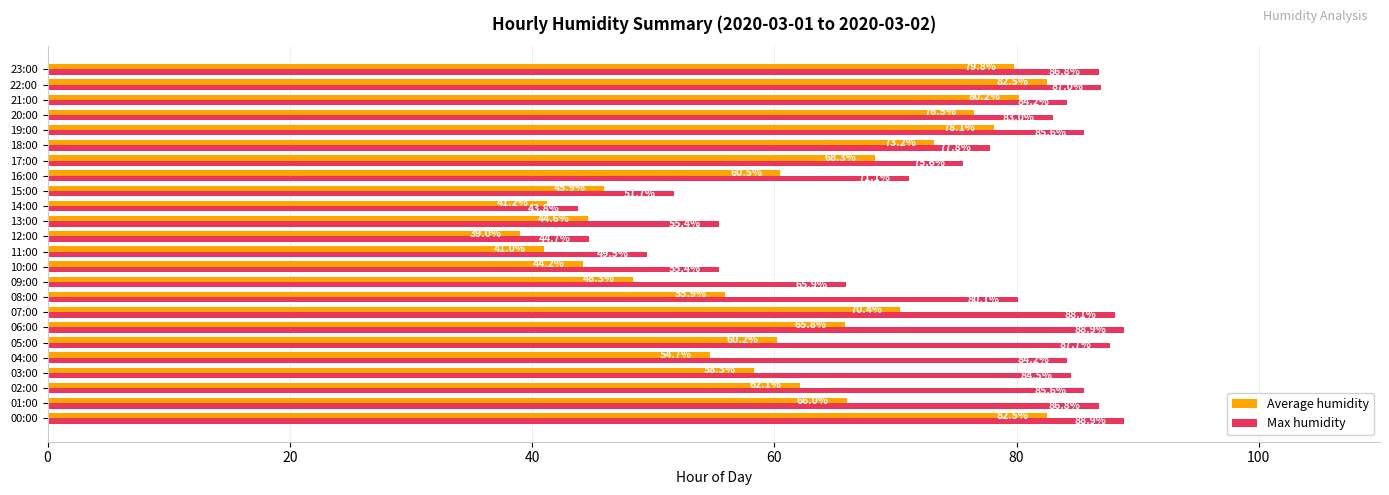

Which series has the largest range (max minus min)?

Max humidity